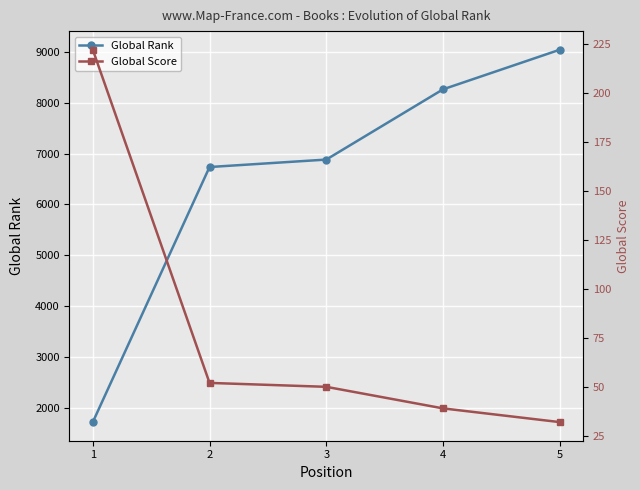

Which series has the largest total across all categories?

Global Rank